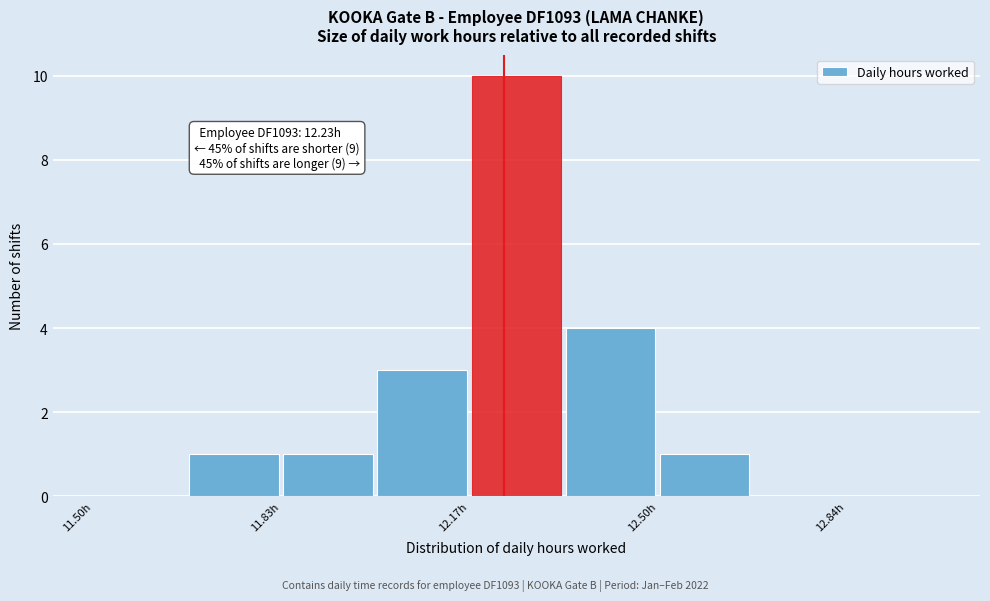

Read against the x-axis, roughly where is the centre of the tallest bar?

12.25